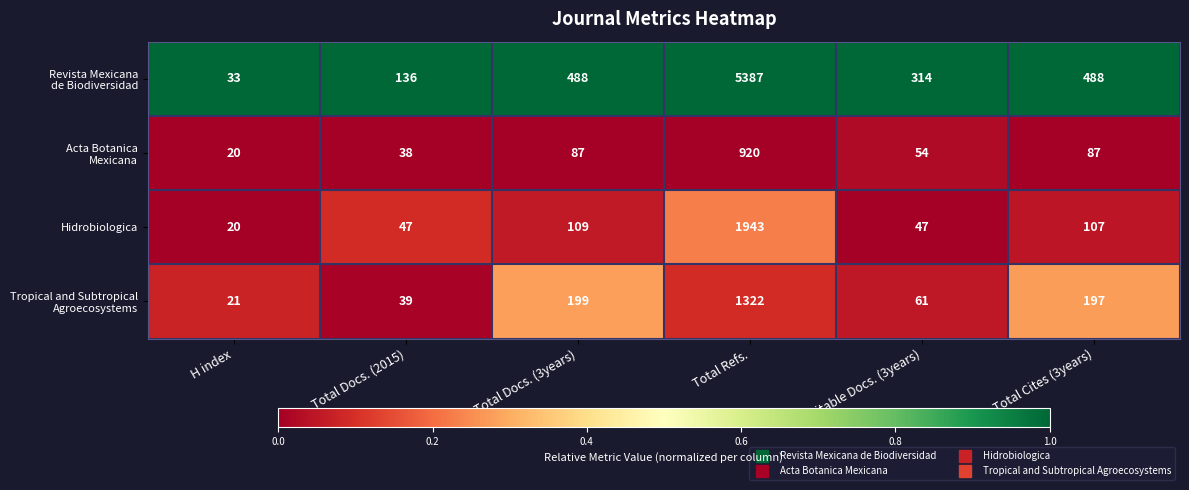

Is it true that Hidrobiologica equals 2838 at Total Refs.?

False